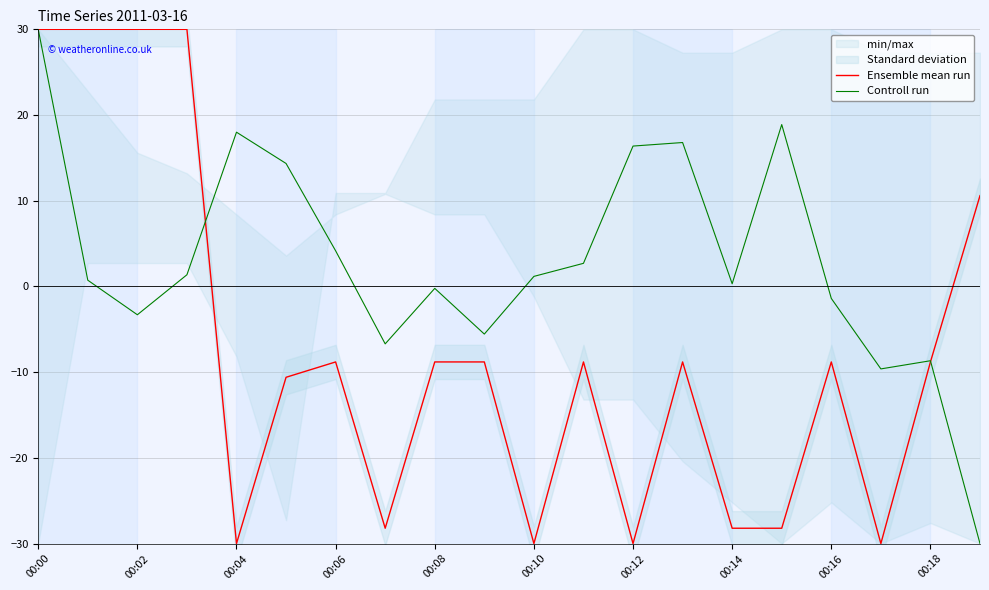

Where does the Controll run series first go above 1?

00:00